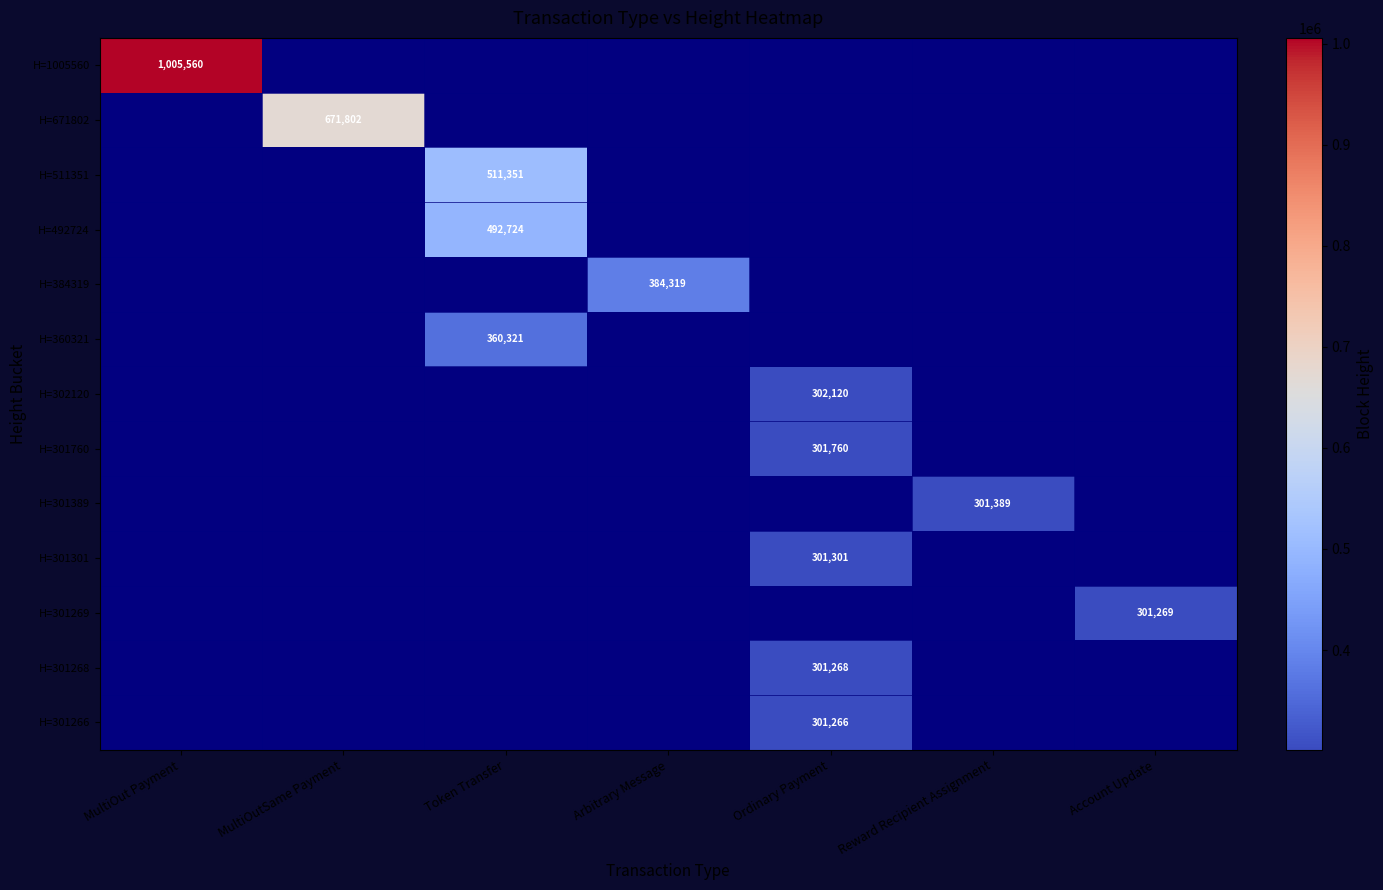

Which has a higher value, Ordinary Payment or Arbitrary Message?

Arbitrary Message